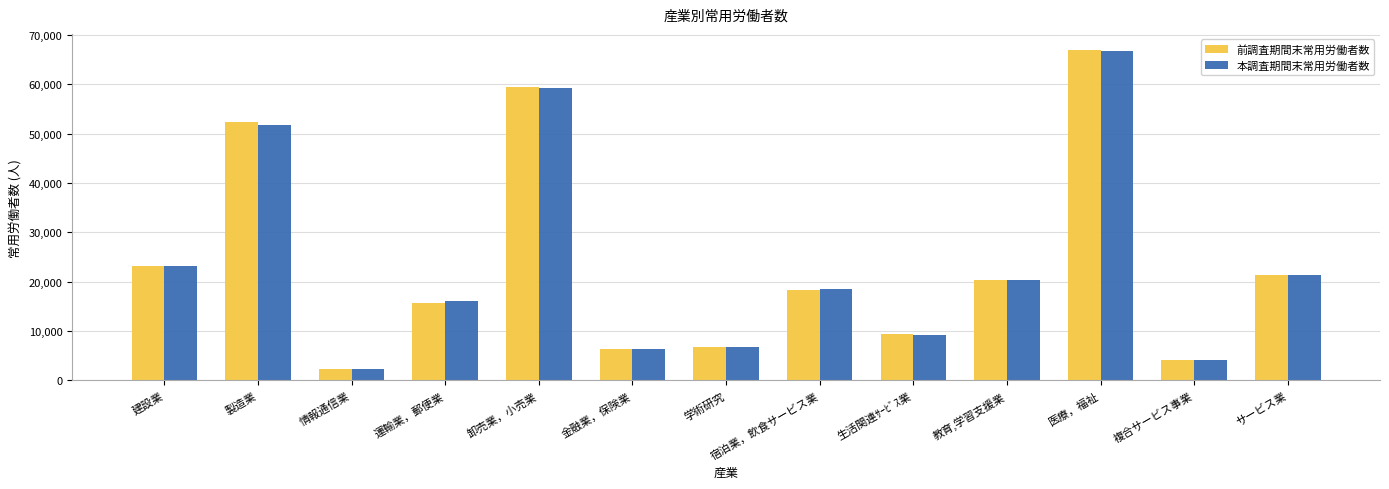

Between 卸売業，小売業 and 学術研究, which series saw the biggest shift?

前調査期間末常用労働者数